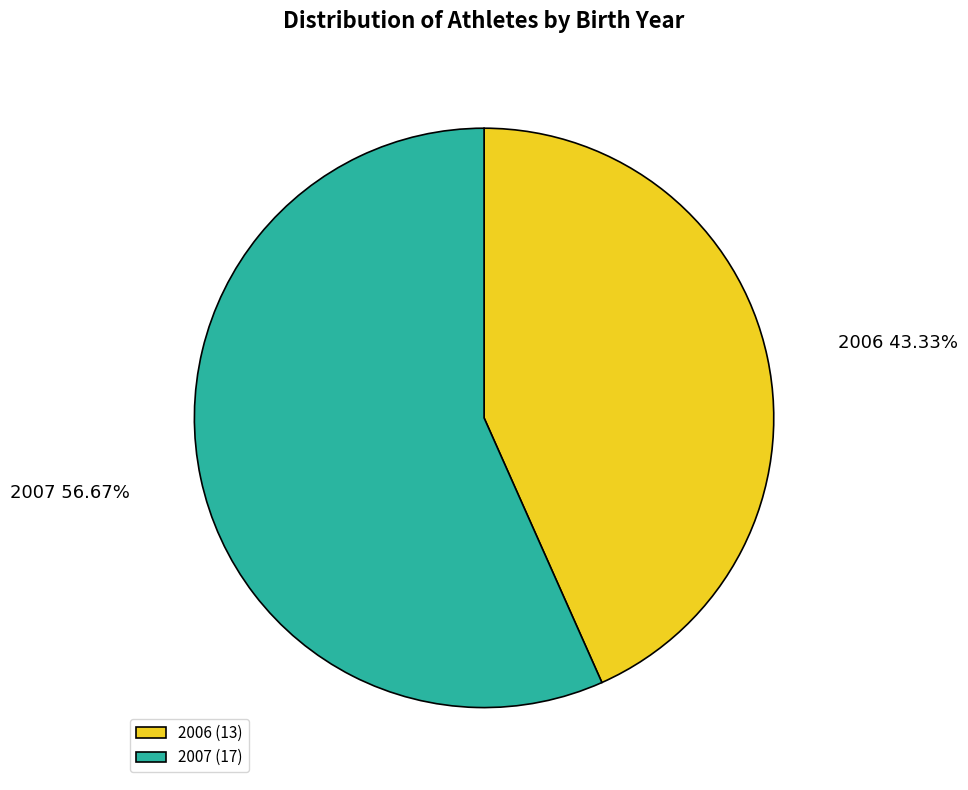

Does 2007 account for over 50% of the chart?

Yes